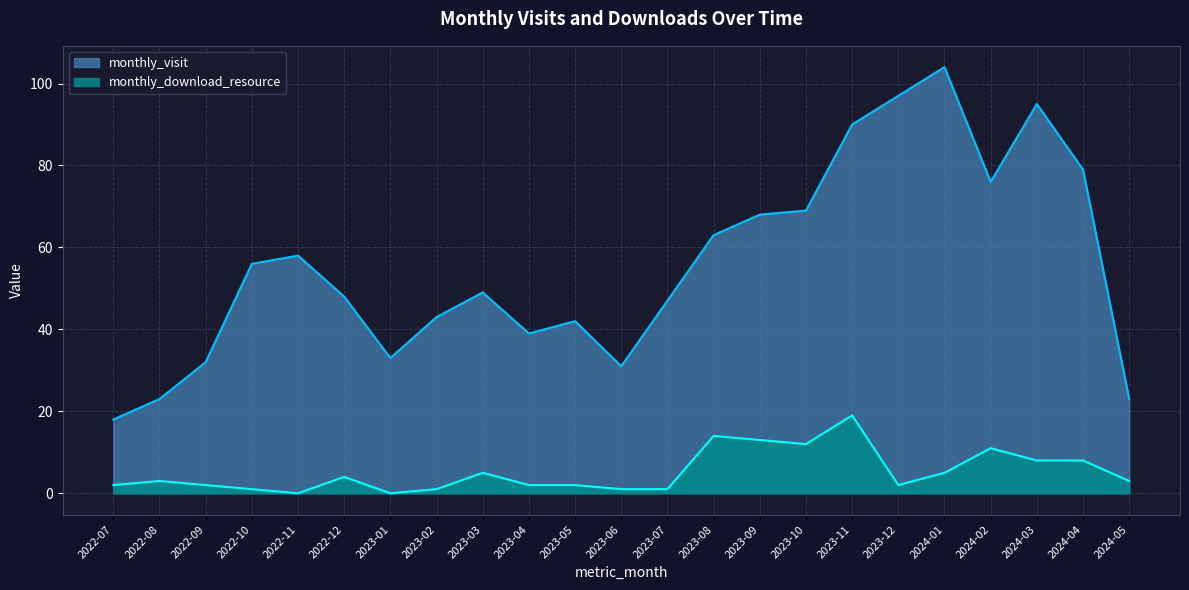

What is the sum of the monthly_download_resource values at 2024-04 and 2023-09?

21